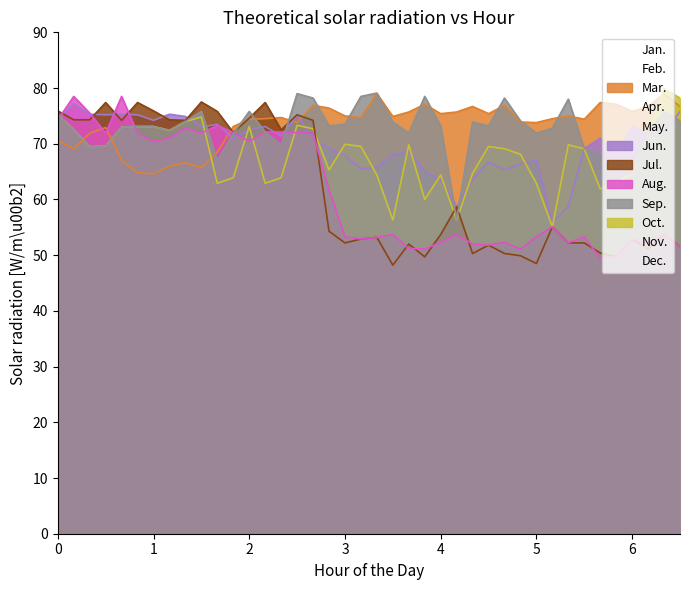

What is the difference between the highest and lowest values at 04:20?

26.4